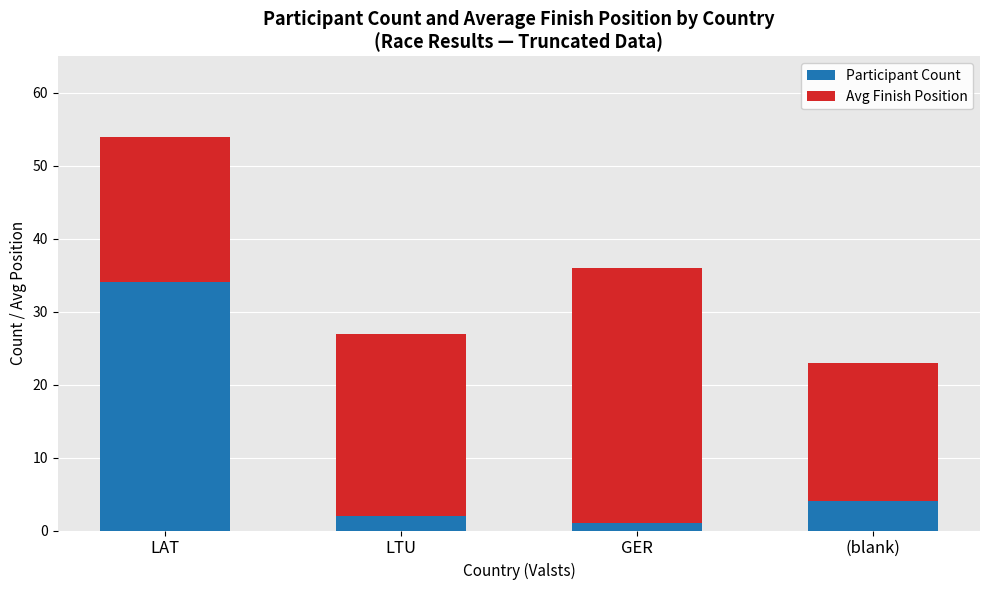

Reading left to right, transcribe the values for Participant Count.

LAT=34	LTU=2	GER=1	(blank)=4